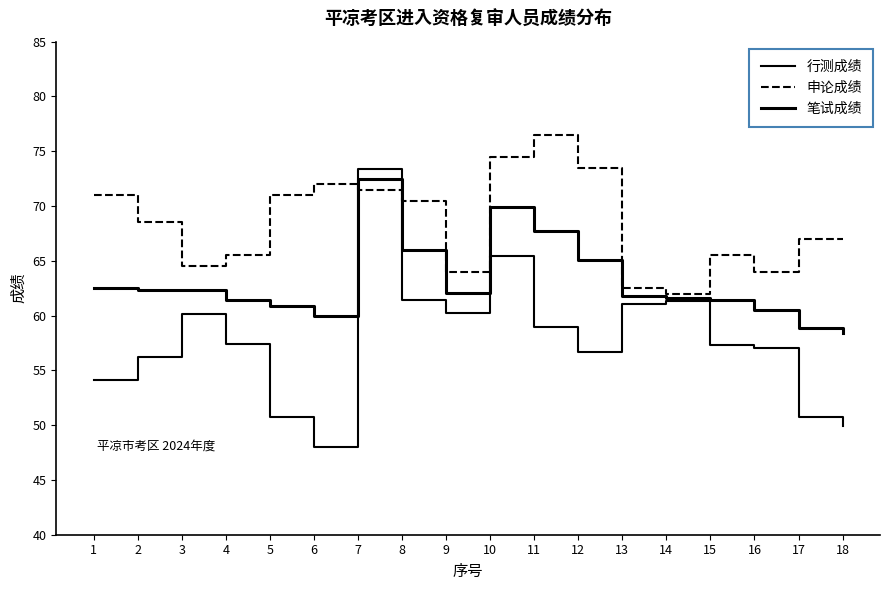

Reading left to right, what are all the values shown in this chart?

行测成绩: 1=54.1	2=56.2	3=60.1	4=57.4	5=50.7	6=48.0	7=73.4	8=61.4	9=60.2	10=65.4	11=59.0	12=56.7	13=61.1	14=61.3	15=57.3	16=57.0	17=50.7	18=49.9
申论成绩: 1=71.0	2=68.5	3=64.5	4=65.5	5=71.0	6=72.0	7=71.5	8=70.5	9=64.0	10=74.5	11=76.5	12=73.5	13=62.5	14=62.0	15=65.5	16=64.0	17=67.0	18=67.0
笔试成绩: 1=62.5	2=62.4	3=62.3	4=61.5	5=60.9	6=60.0	7=72.5	8=66.0	9=62.1	10=70.0	11=67.8	12=65.1	13=61.8	14=61.6	15=61.4	16=60.5	17=58.9	18=58.5